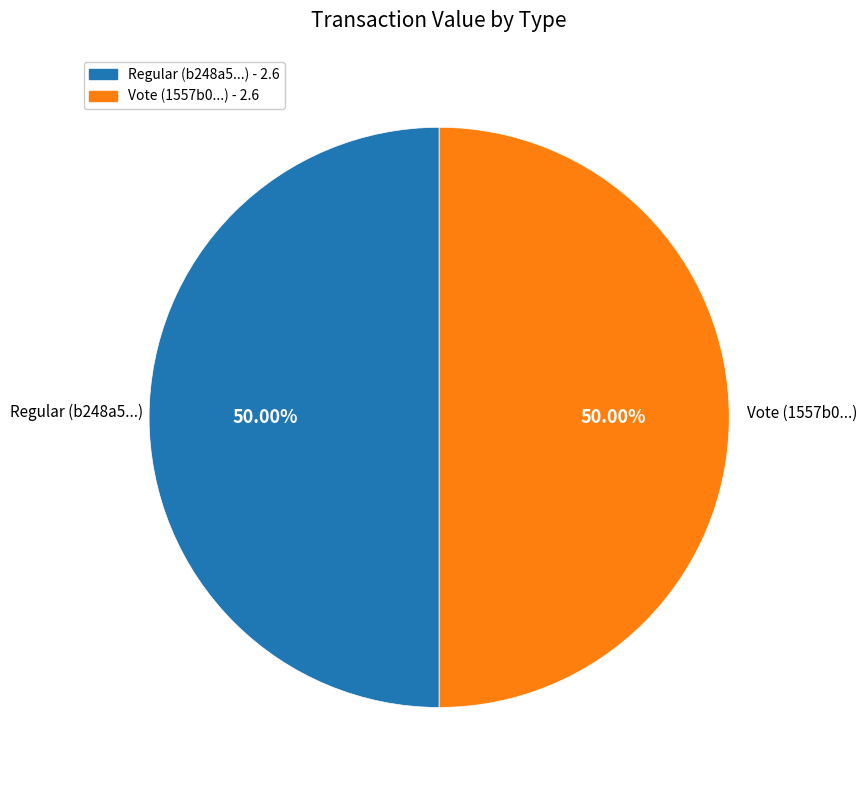

To the nearest percent, what percentage of the pie is Vote?

50%